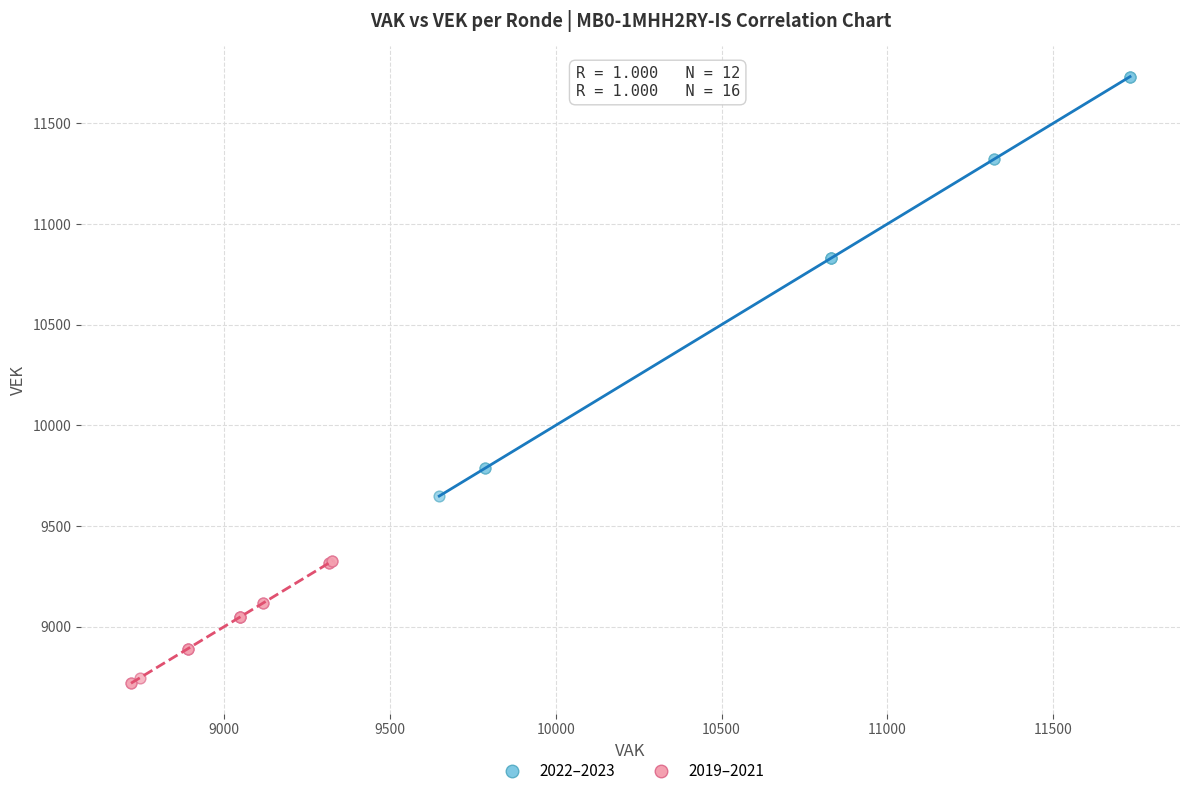

Which series has the largest Y range (max minus min)?

2022–2023